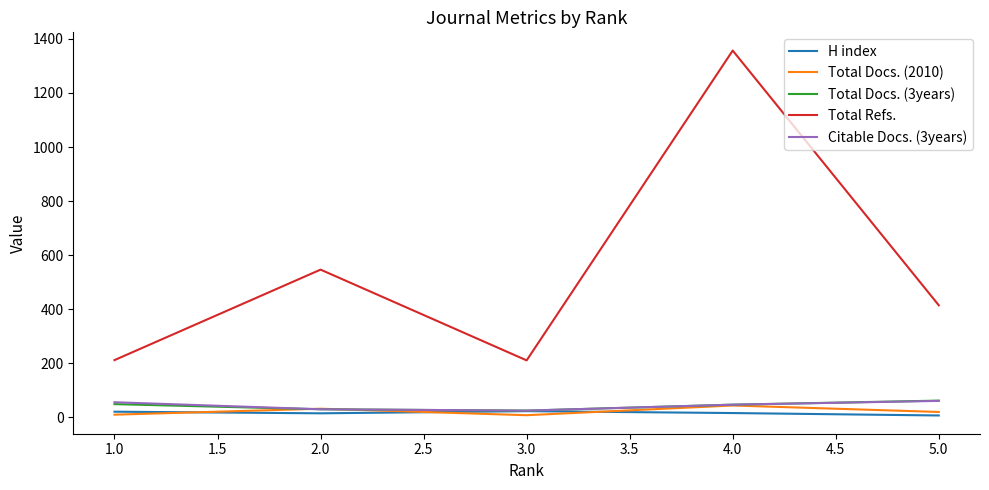

How many lines are shown in the chart?

5